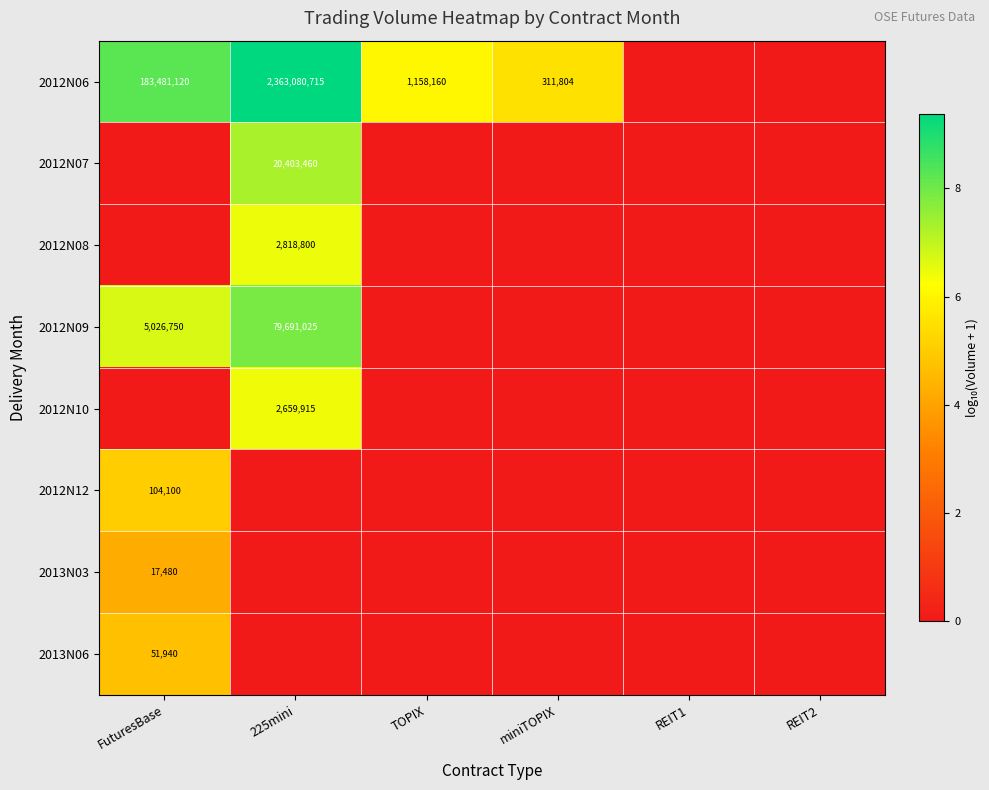

True or false: 2012N10 has a value of 2659915 at 225mini.

True